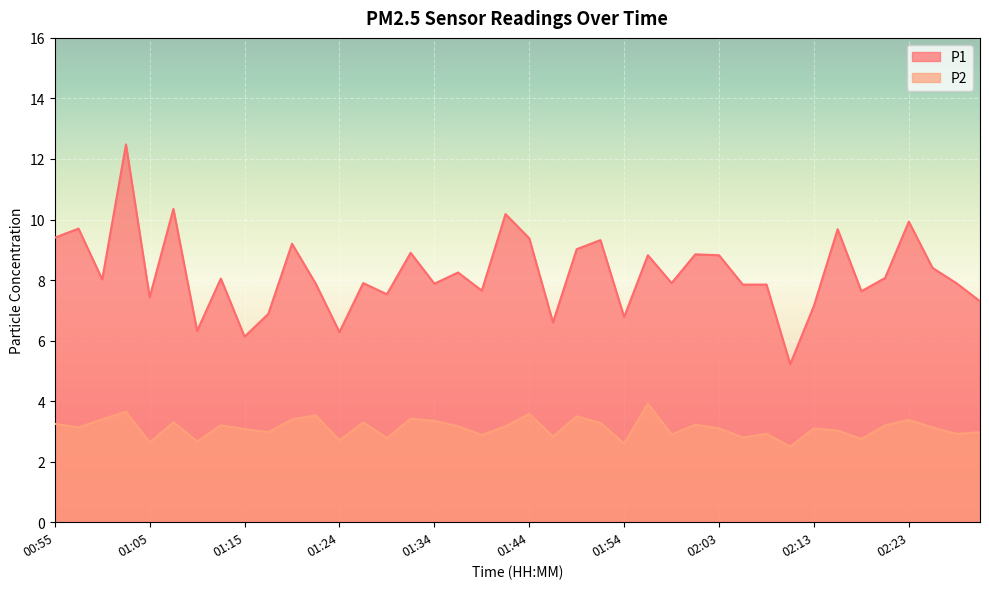

Where is P2 nearest to the value 3?

01:17